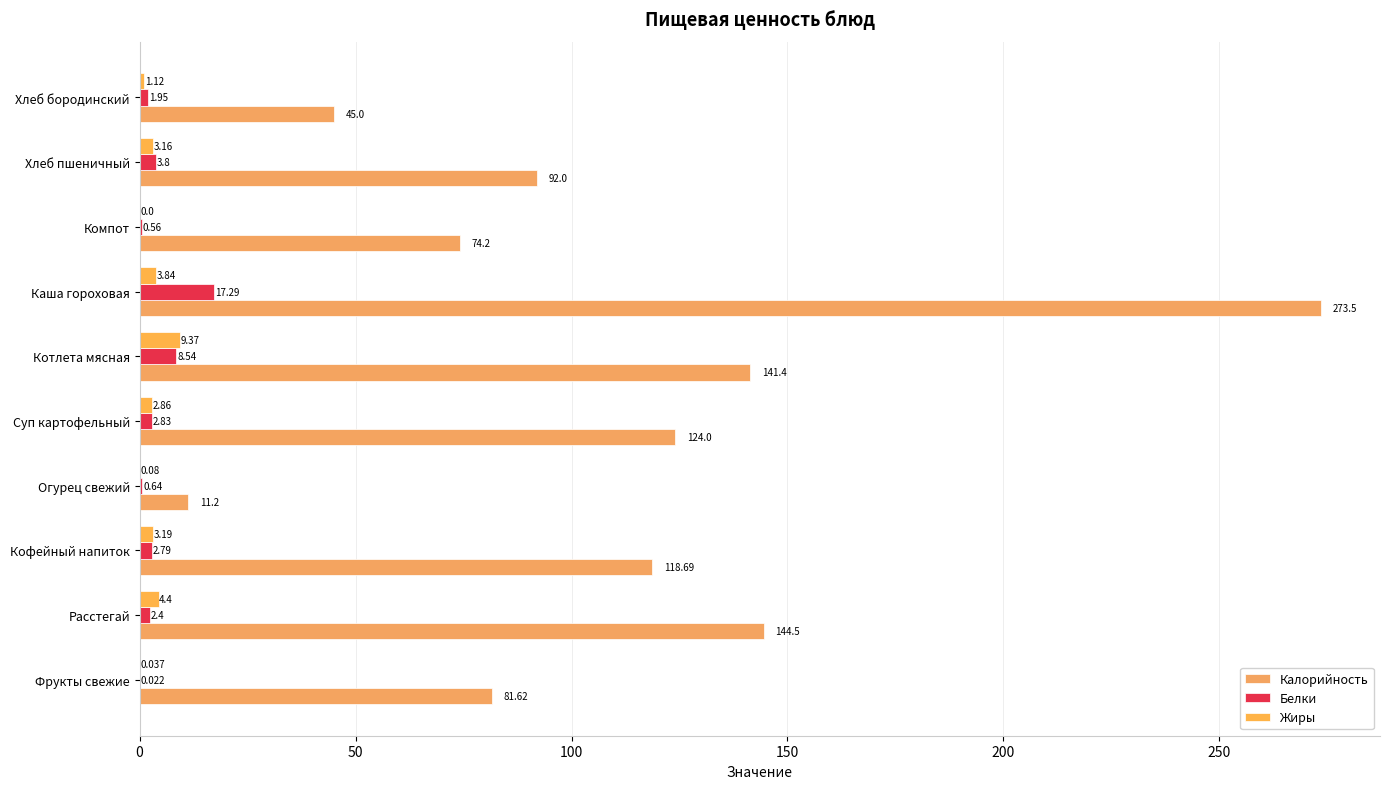

How many data points does each series have?

10